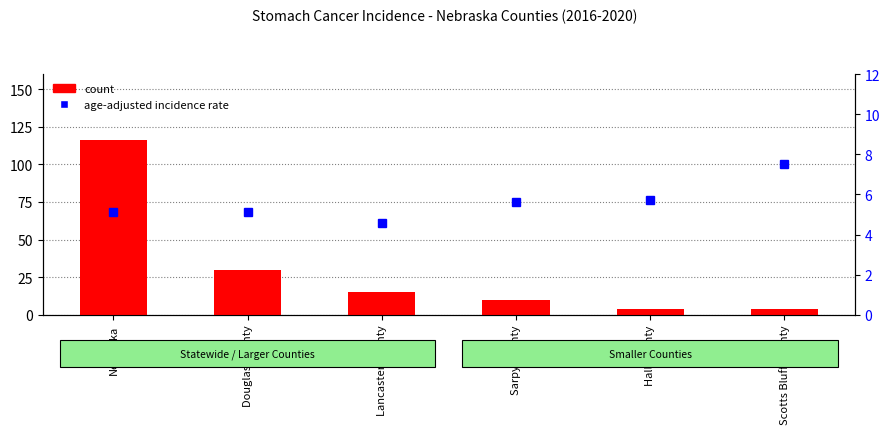

Reading left to right, list all the values displayed in this chart.

count: 116.0	30.0	15.0	10.0	4.0	4.0
incidence rate: 5.1	5.1	4.6	5.6	5.7	7.5